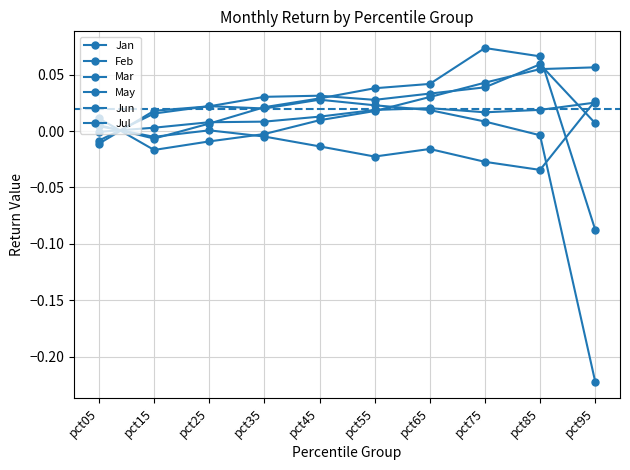

Is it true that Jan equals 0.0 at pct65?

False